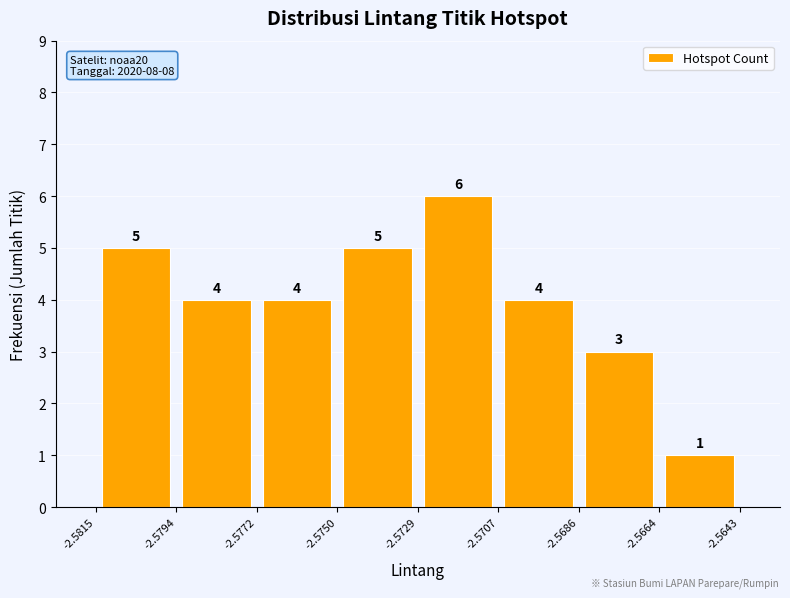

Reading left to right, list every bar in this chart as the range it spans on the x-axis followed by its height.

-2.5815 to -2.5794: 5
-2.5794 to -2.5772: 4
-2.5772 to -2.5750: 4
-2.5750 to -2.5729: 5
-2.5729 to -2.5707: 6
-2.5707 to -2.5686: 4
-2.5686 to -2.5664: 3
-2.5664 to -2.5643: 1